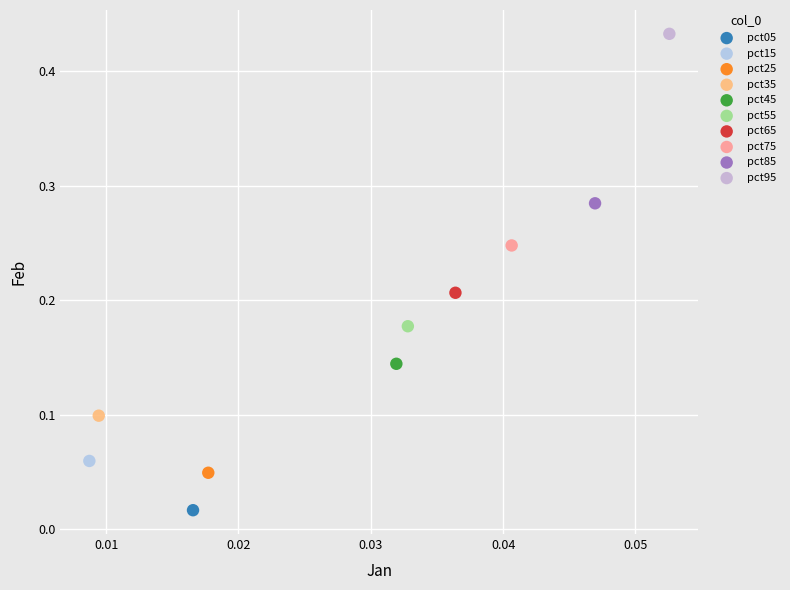

What are all the series names shown in the legend?

pct05, pct15, pct25, pct35, pct45, pct55, pct65, pct75, pct85, pct95